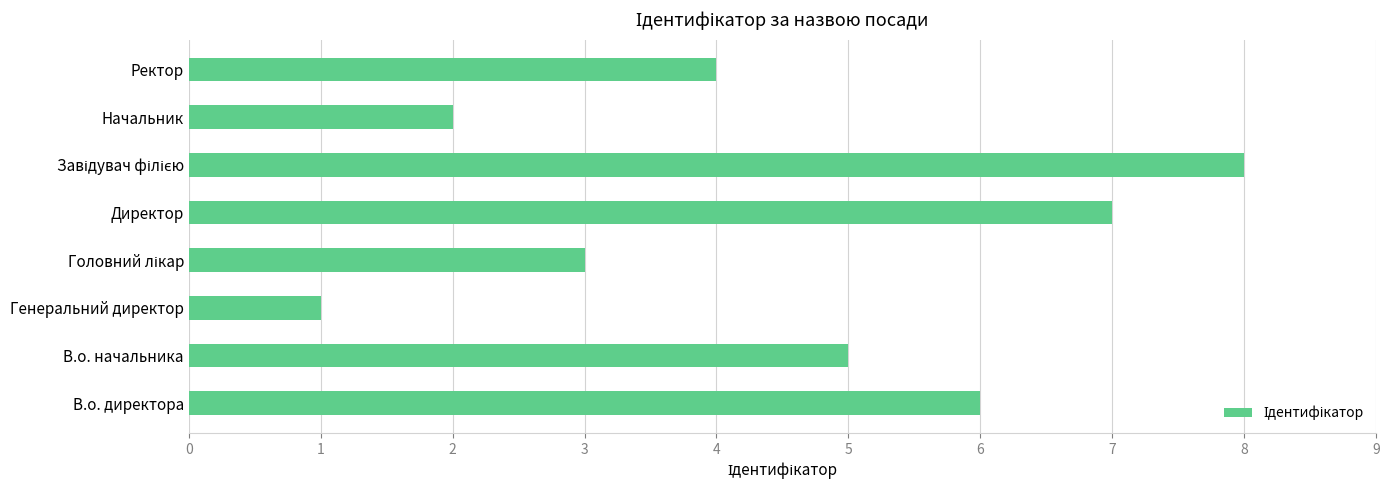

Is it true that the value at Генеральний директор is 2?

False